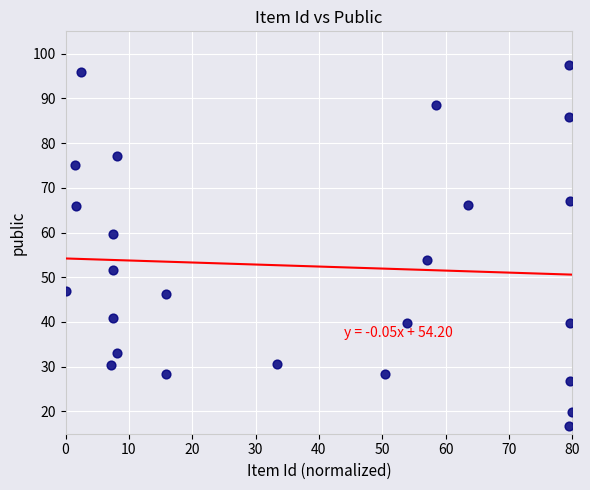

What is the range of X values (max minus min)?

80.0